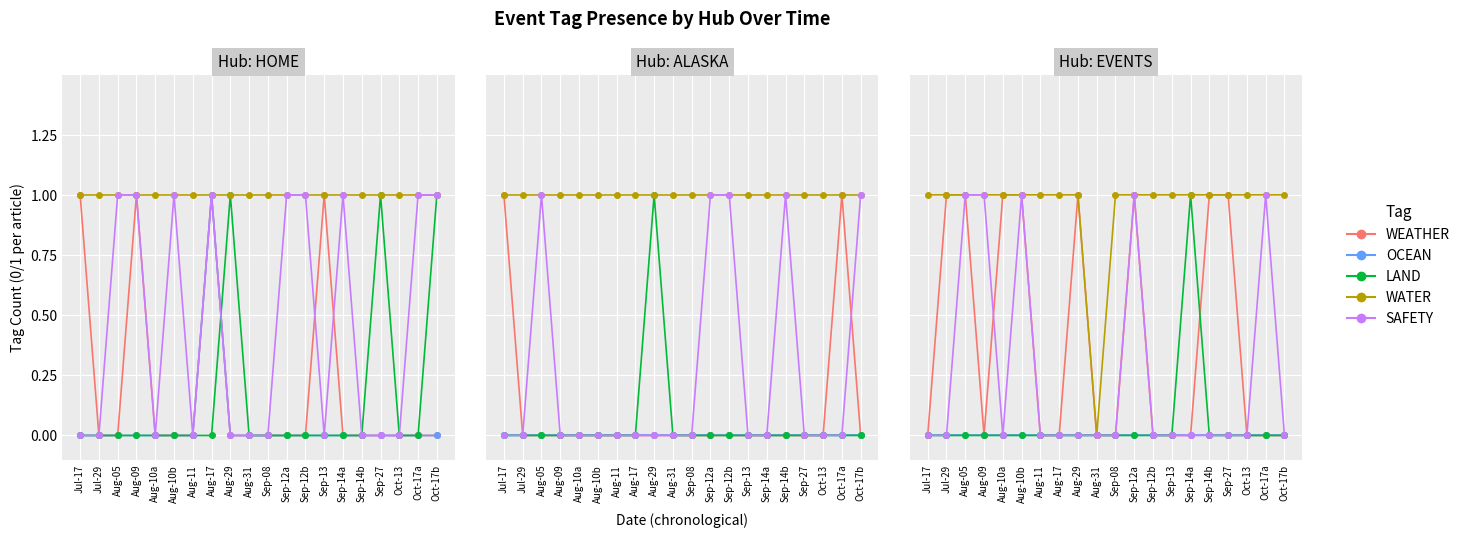

What position from the right is Sep-14a?

6